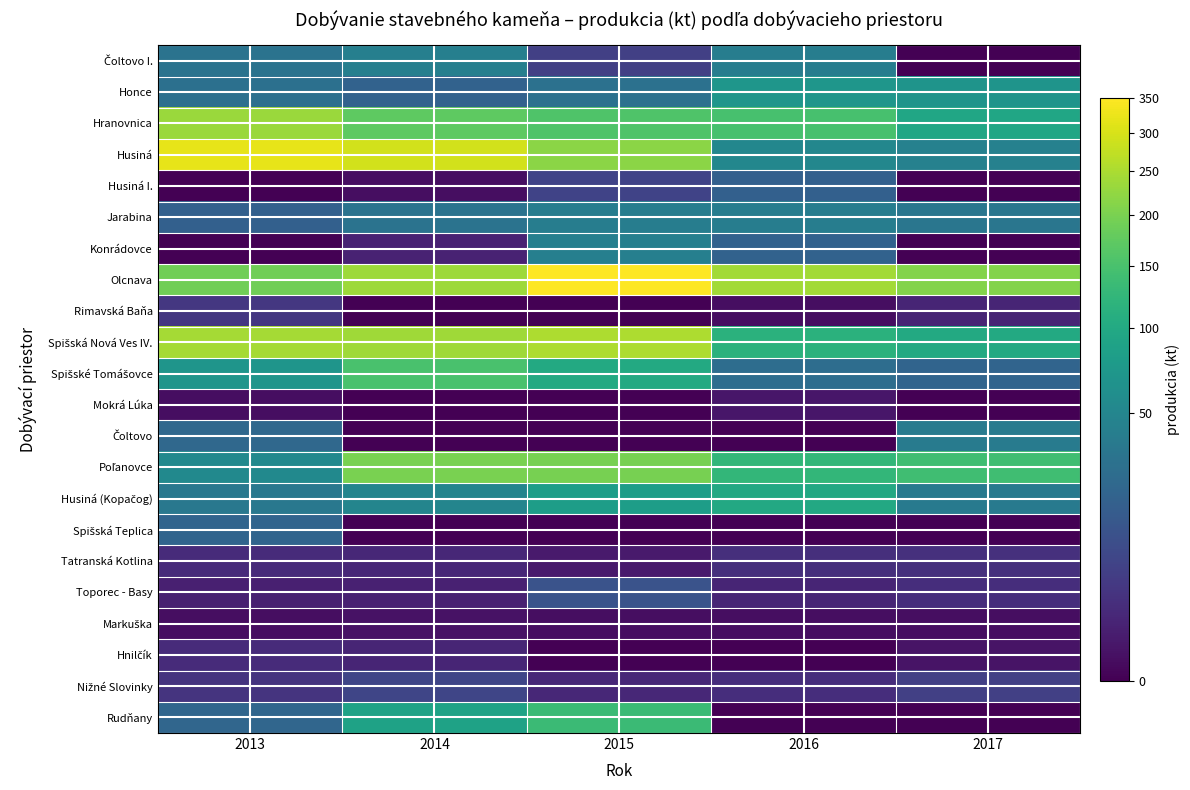

Count the number of data series in this chart.

22